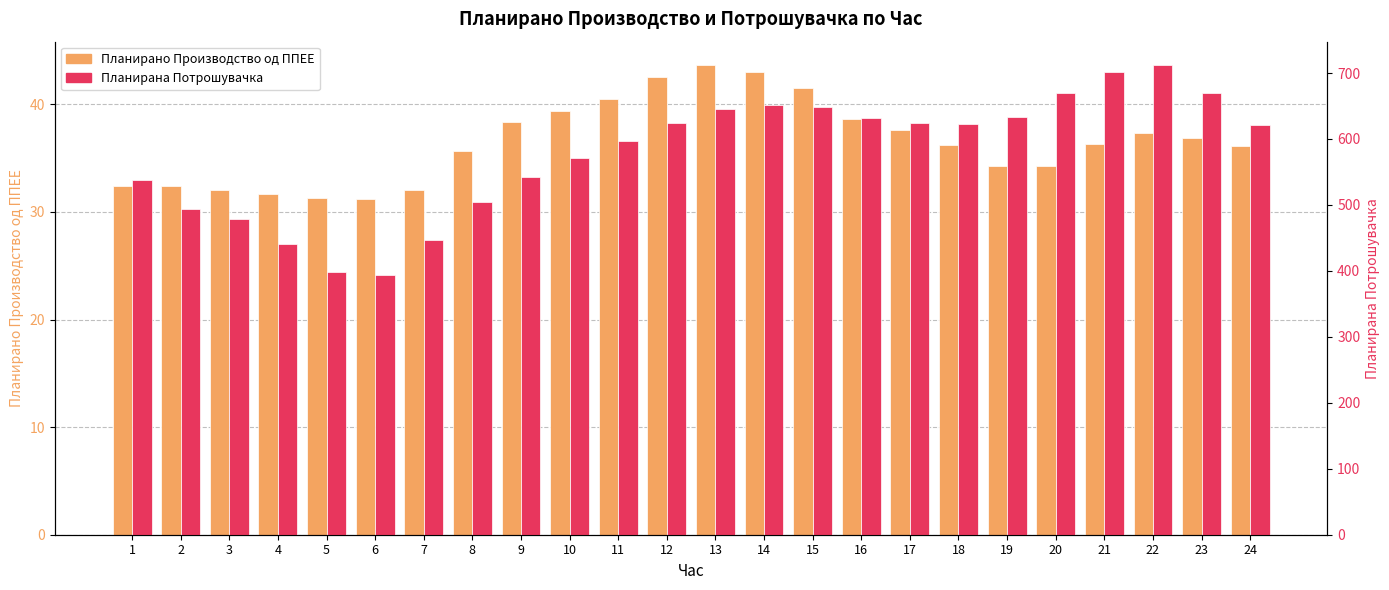

Which series has the widest spread of values?

Планирана Потрошувачка